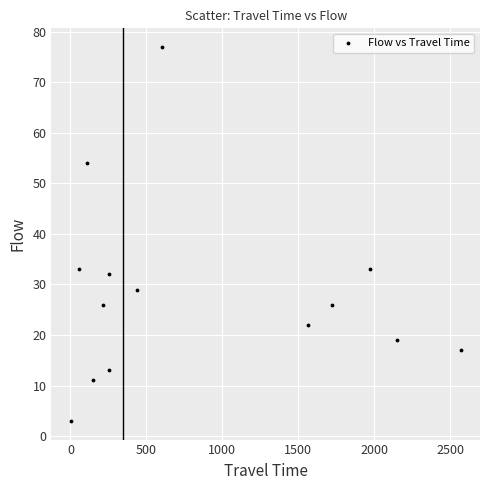

What is the range of Y values (max minus min)?

74